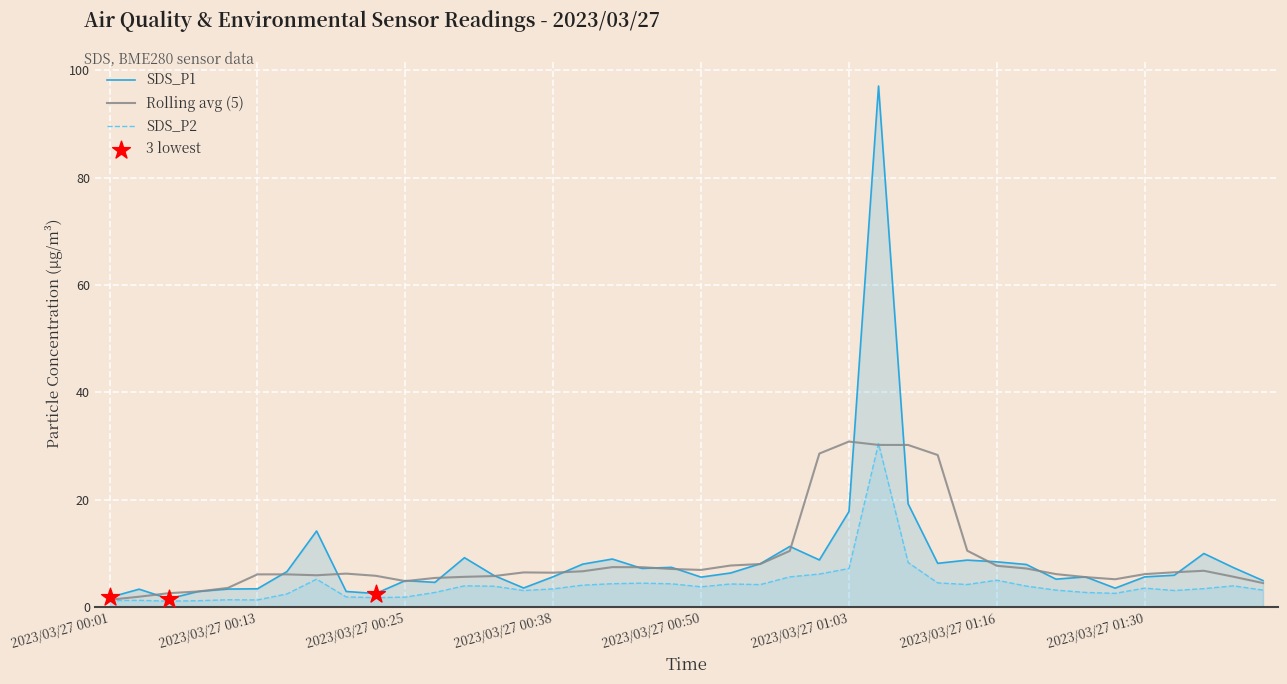

Which series has the largest total across all categories?

SDS_P1